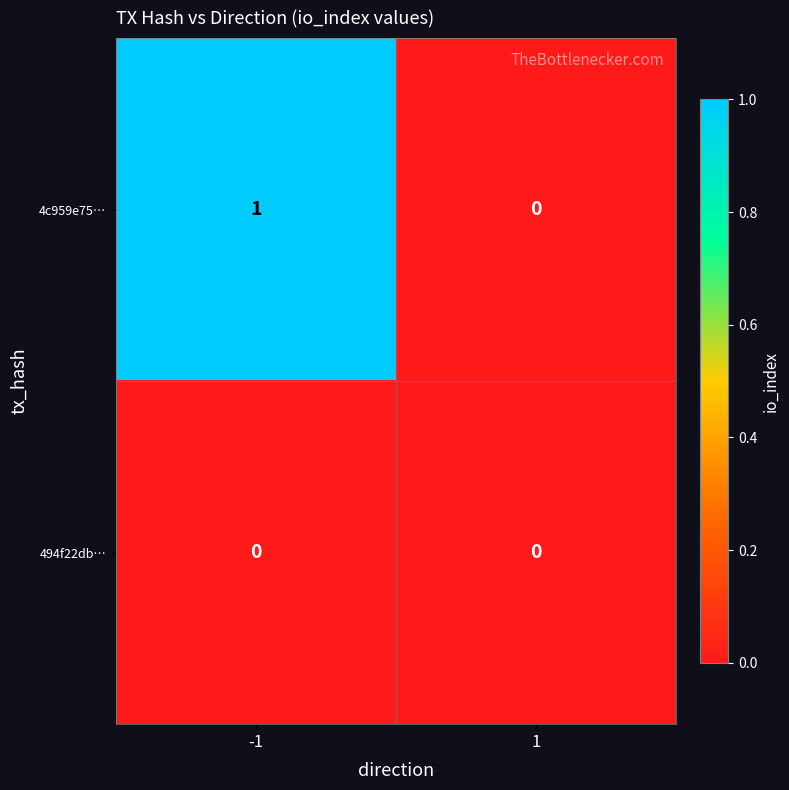

Reading left to right, what are all the values shown in this chart?

4c959e75…: 1	0
494f22db…: 0	0